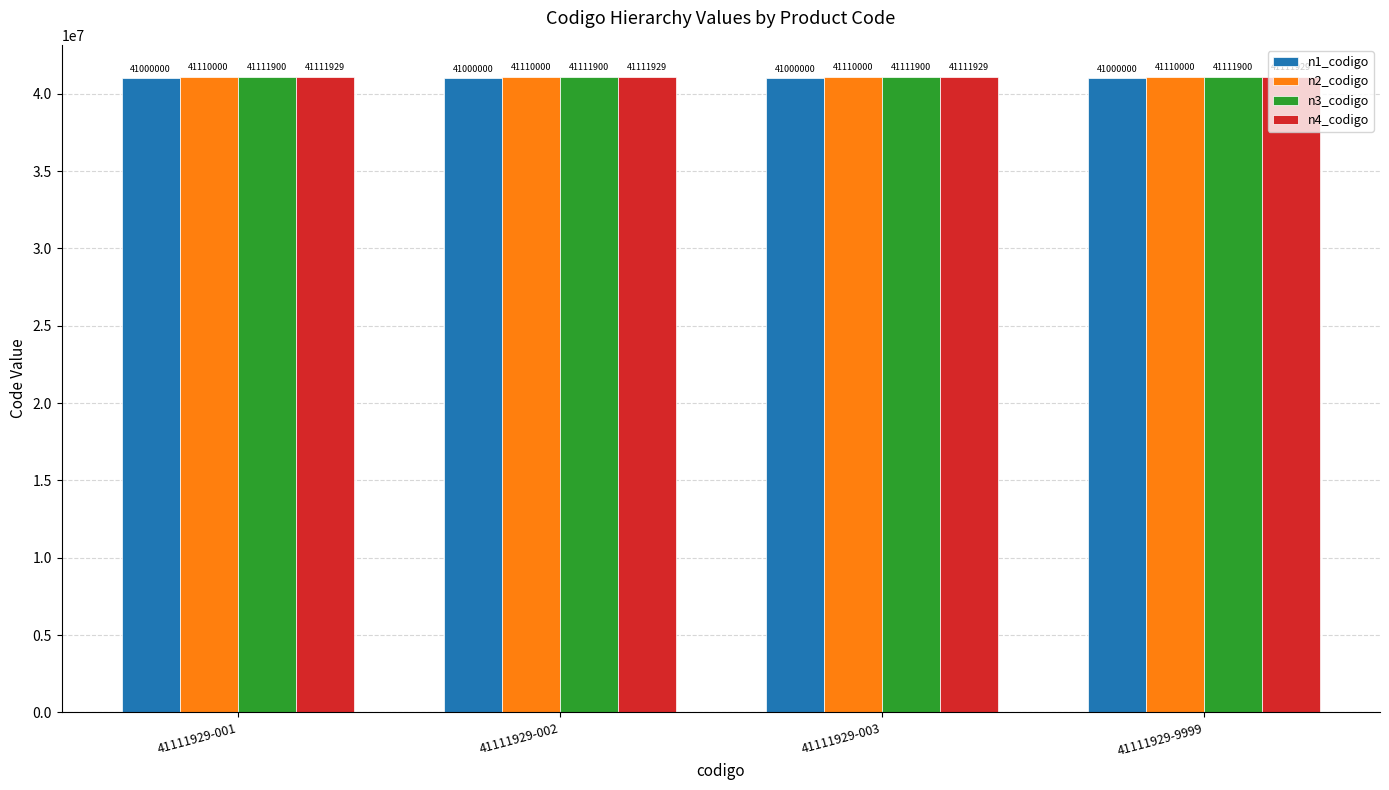

What is the average value of the n1_codigo series?

41000000